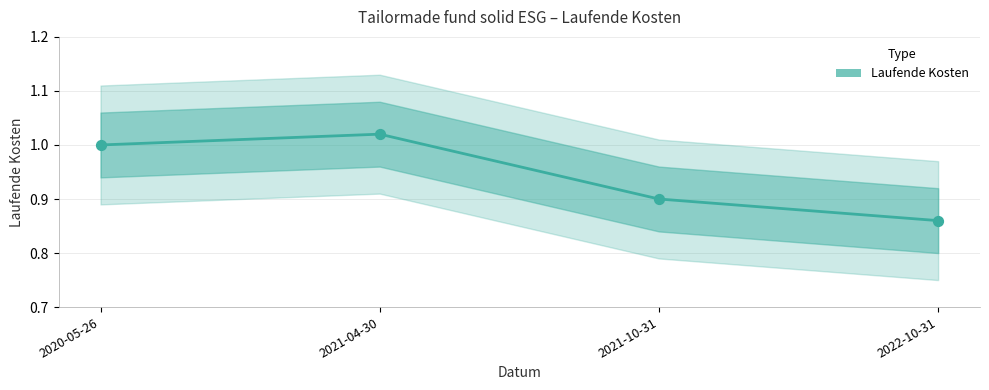

Which has a higher value, 2020-05-26 or 2022-10-31?

2020-05-26